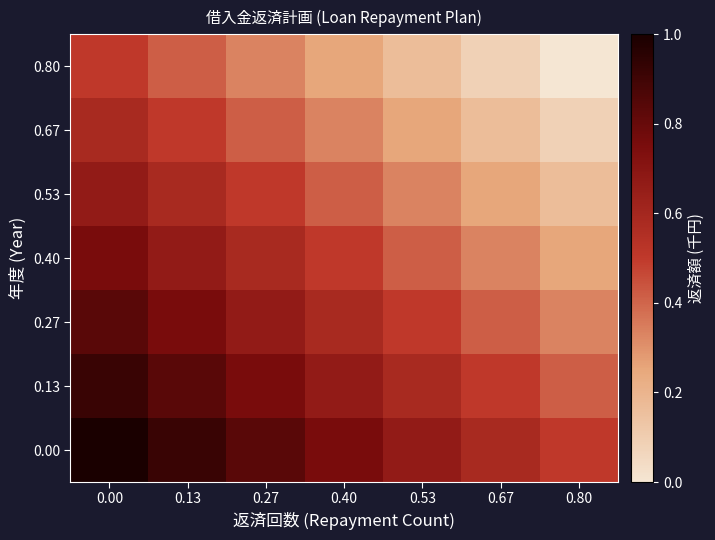

Reading left to right, what are all the values shown in this chart?

0.00: 0.00=1.0	0.13=0.9	0.27=0.8	0.40=0.8	0.53=0.7	0.67=0.6	0.80=0.5
0.13: 0.00=0.9	0.13=0.8	0.27=0.8	0.40=0.7	0.53=0.6	0.67=0.5	0.80=0.4
0.27: 0.00=0.8	0.13=0.8	0.27=0.7	0.40=0.6	0.53=0.5	0.67=0.4	0.80=0.3
0.40: 0.00=0.8	0.13=0.7	0.27=0.6	0.40=0.5	0.53=0.4	0.67=0.3	0.80=0.2
0.53: 0.00=0.7	0.13=0.6	0.27=0.5	0.40=0.4	0.53=0.3	0.67=0.2	0.80=0.2
0.67: 0.00=0.6	0.13=0.5	0.27=0.4	0.40=0.3	0.53=0.2	0.67=0.2	0.80=0.1
0.80: 0.00=0.5	0.13=0.4	0.27=0.3	0.40=0.2	0.53=0.2	0.67=0.1	0.80=0.0